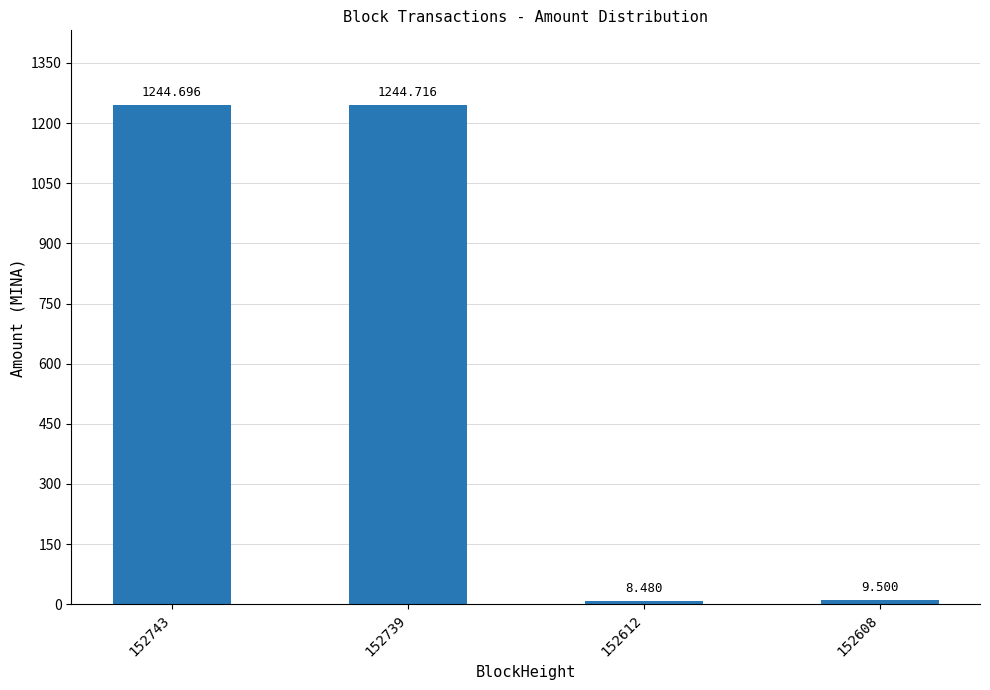

List the labels in order of value, smallest first.

152612, 152608, 152743, 152739